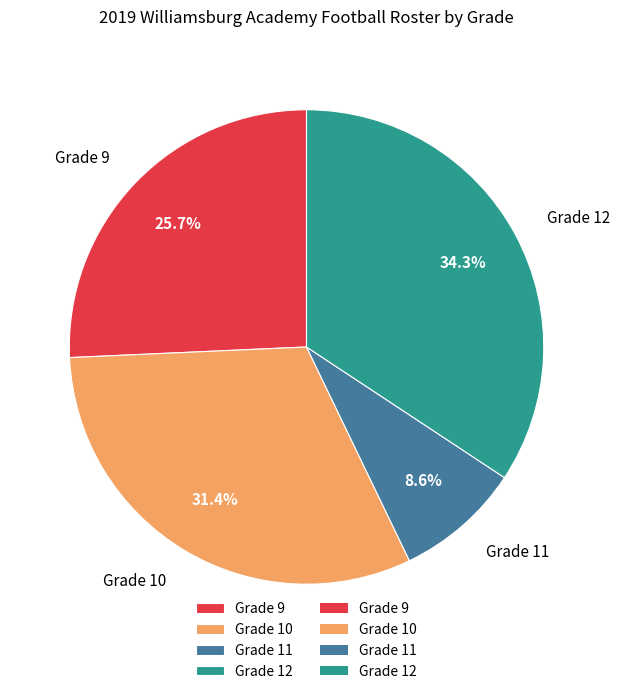

Is there any slice that represents more than half of the pie?

No